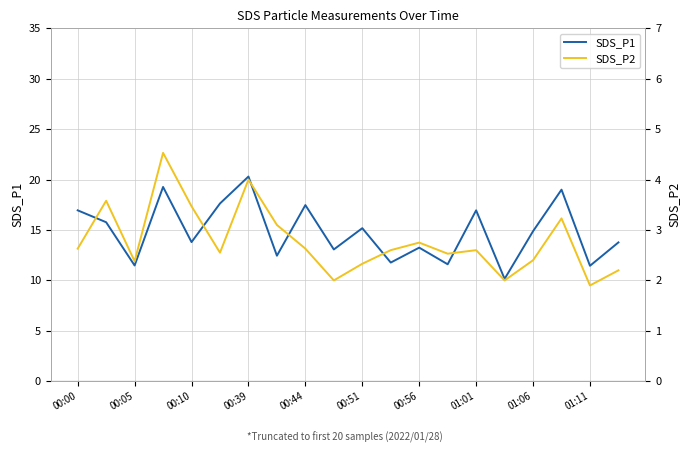

What is the difference between the maximum and second lowest values in the SDS_P1 series?

8.9